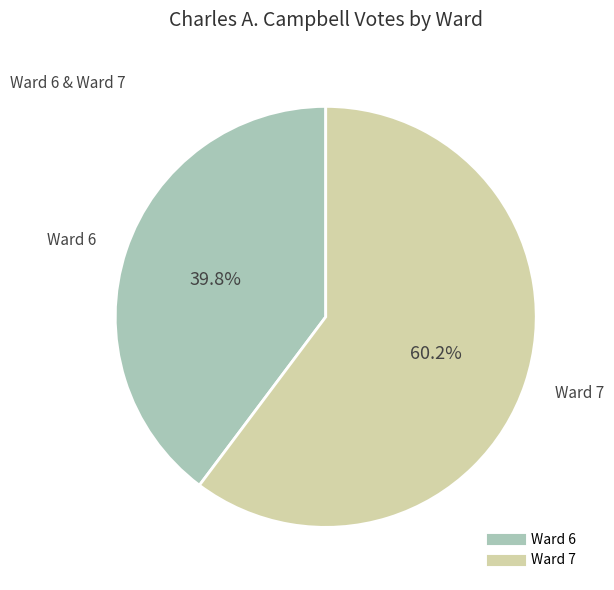

Is there any slice that represents more than half of the pie?

Yes